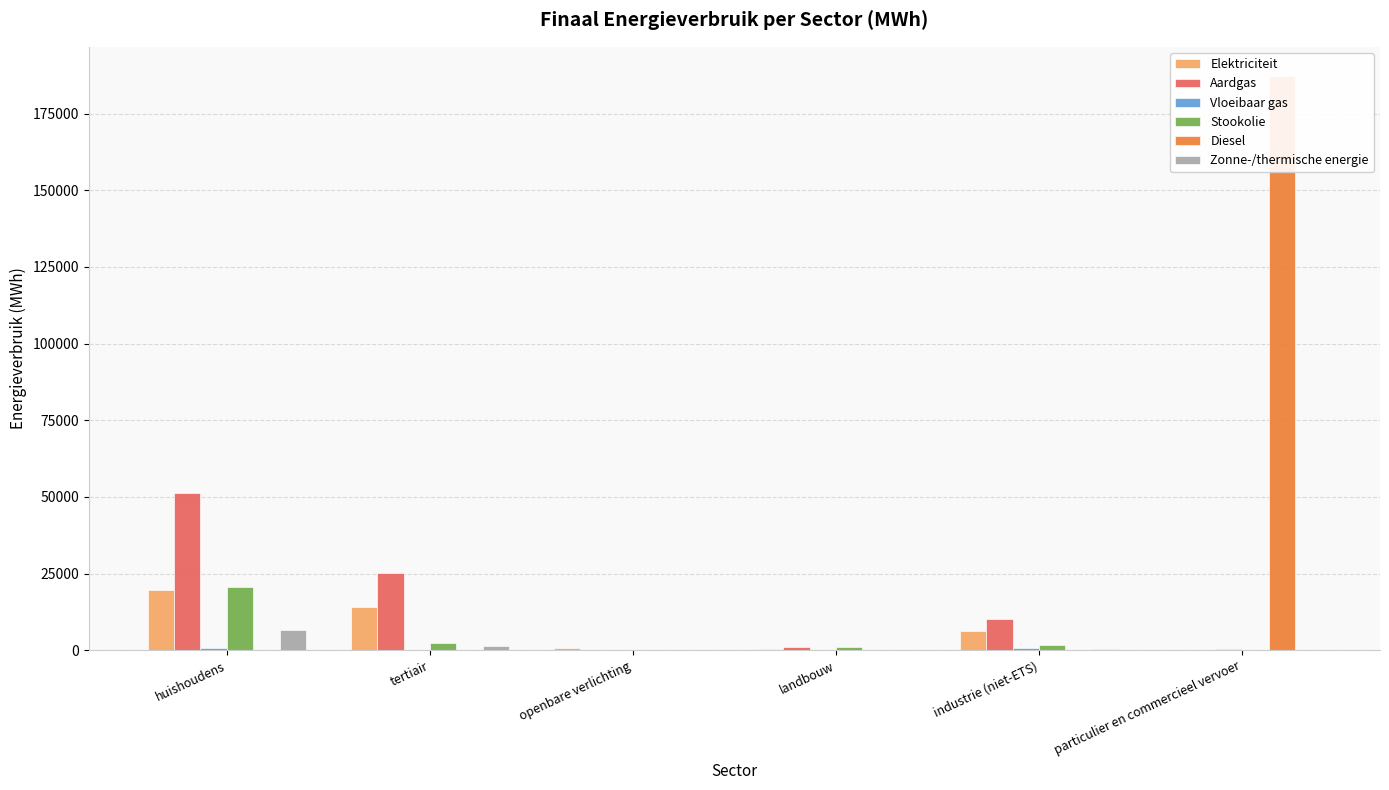

What is the difference between the maximum and second lowest values in the Stookolie series?

20674.4